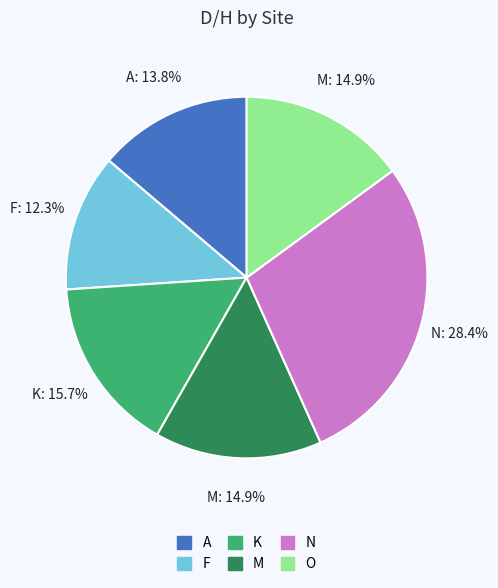

Which slice is the smallest?

F